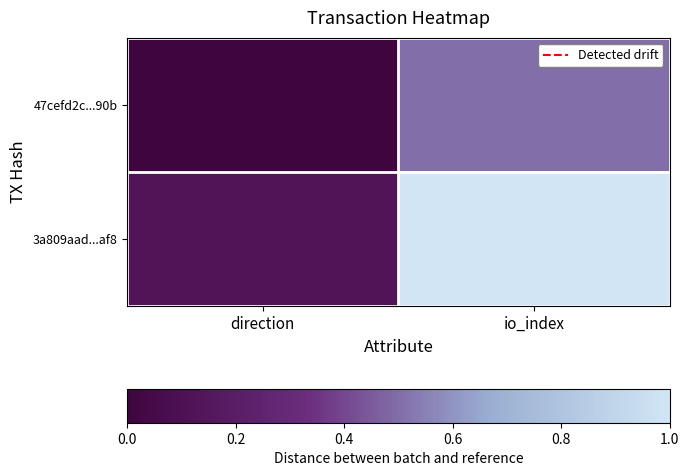

Reading left to right, extract all data points from this chart.

47cefd2c...90b: direction=0.0	io_index=0.5
3a809aad...af8: direction=0.1	io_index=1.0